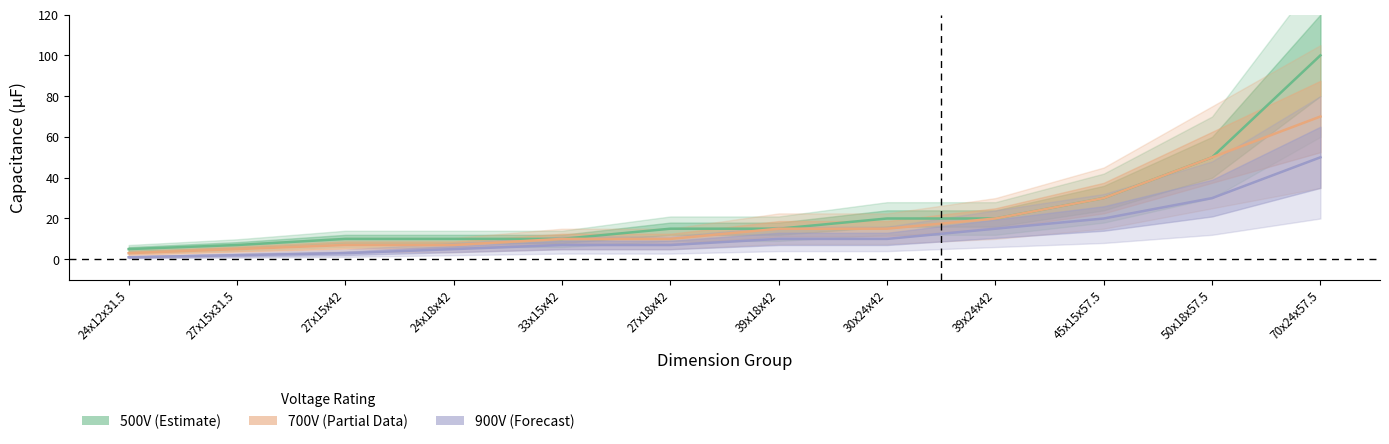

Is it true that 900V equals 7 at 33x15x42?

True